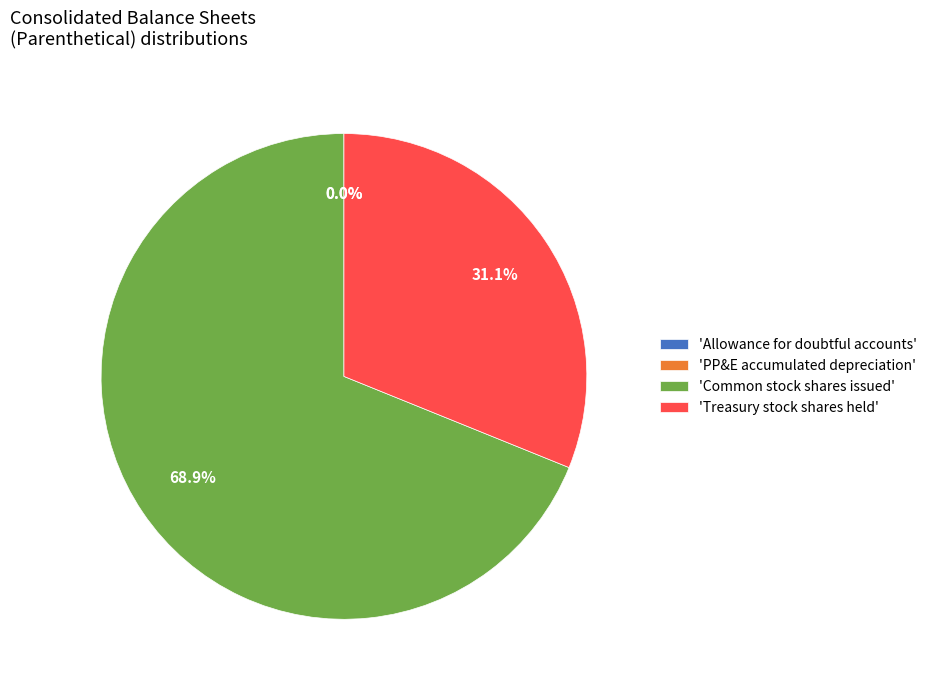

Approximately how many times larger is the value at 'Treasury stock shares held' compared to 'Common stock shares issued'?

0.5